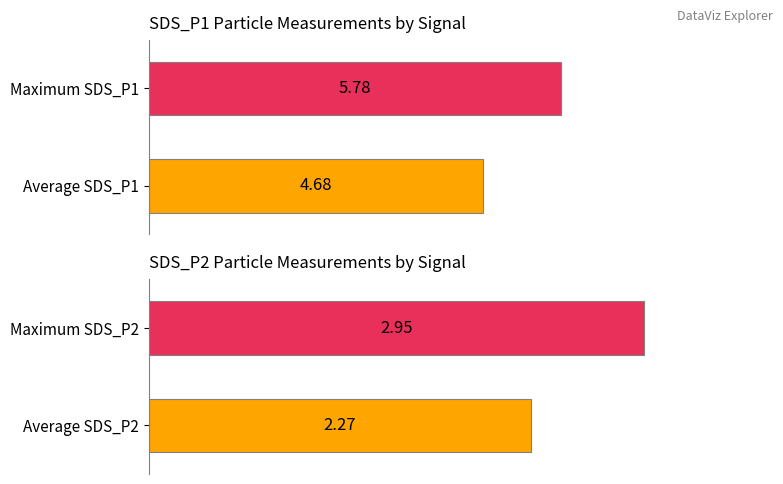

What is the highest value of the SDS_P2 series?

3.0